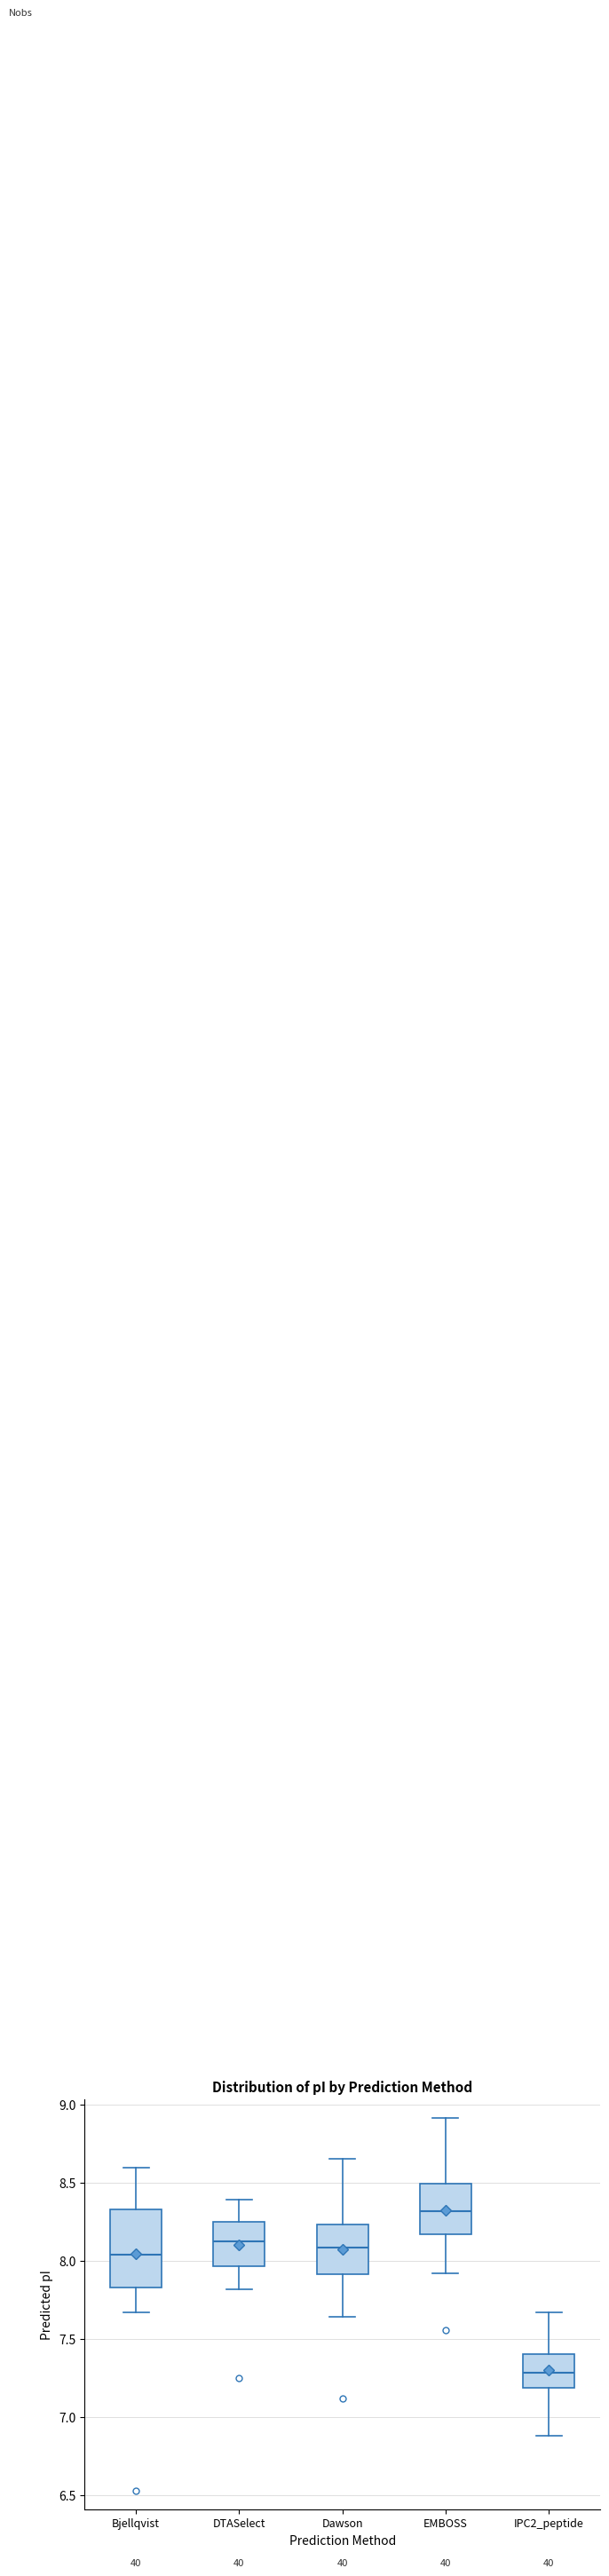

Which box's median line is the highest?

EMBOSS